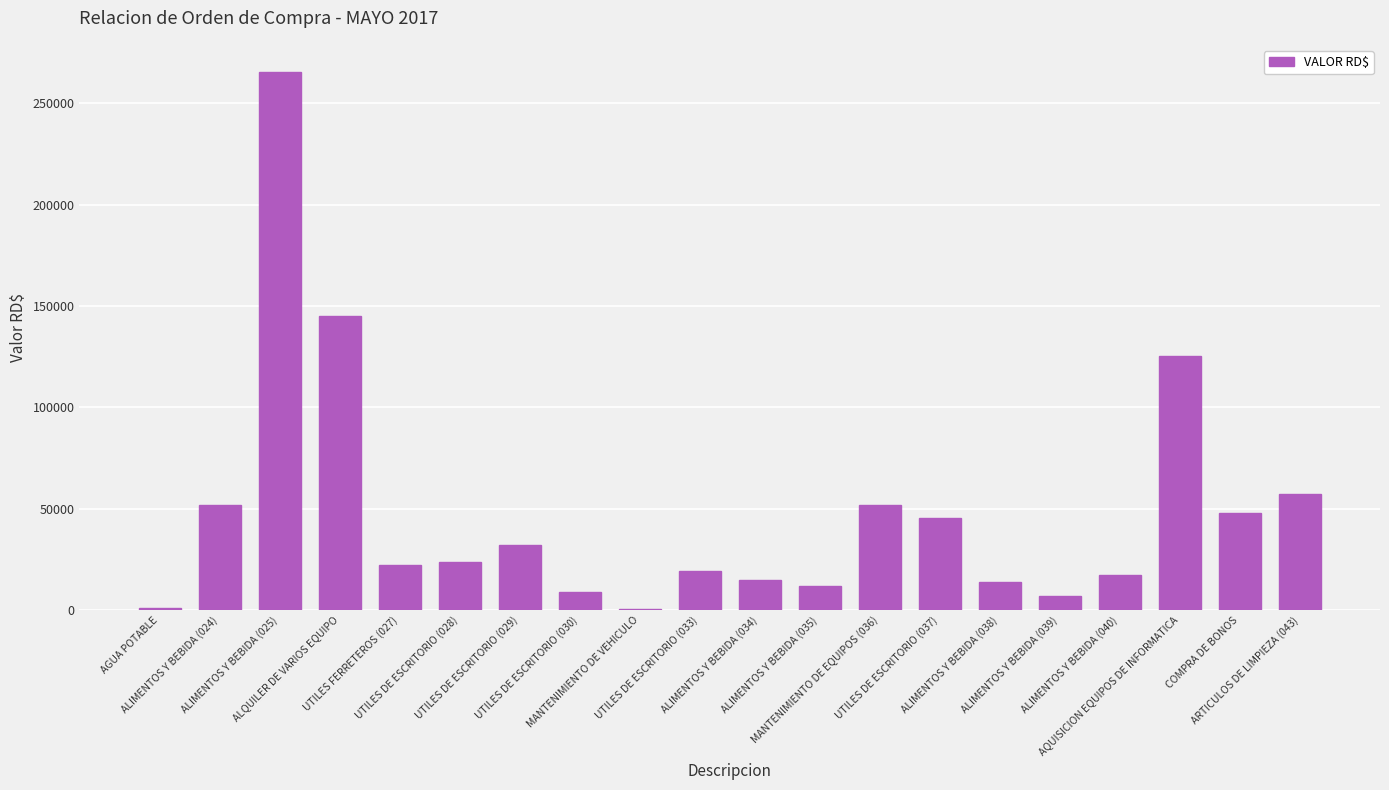

Which has a higher value, ARTICULOS DE LIMPIEZA (043) or ALQUILER DE VARIOS EQUIPO?

ALQUILER DE VARIOS EQUIPO